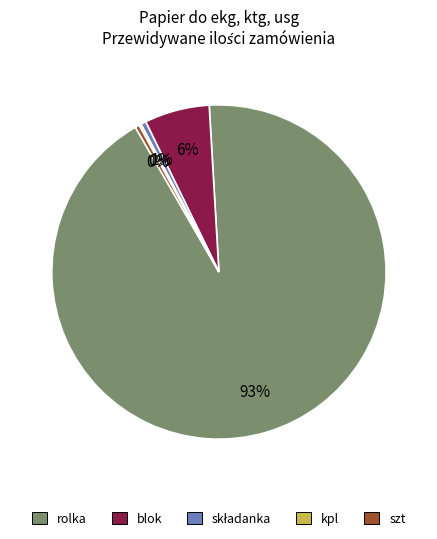

Is it true that szt is 0% of the pie?

True